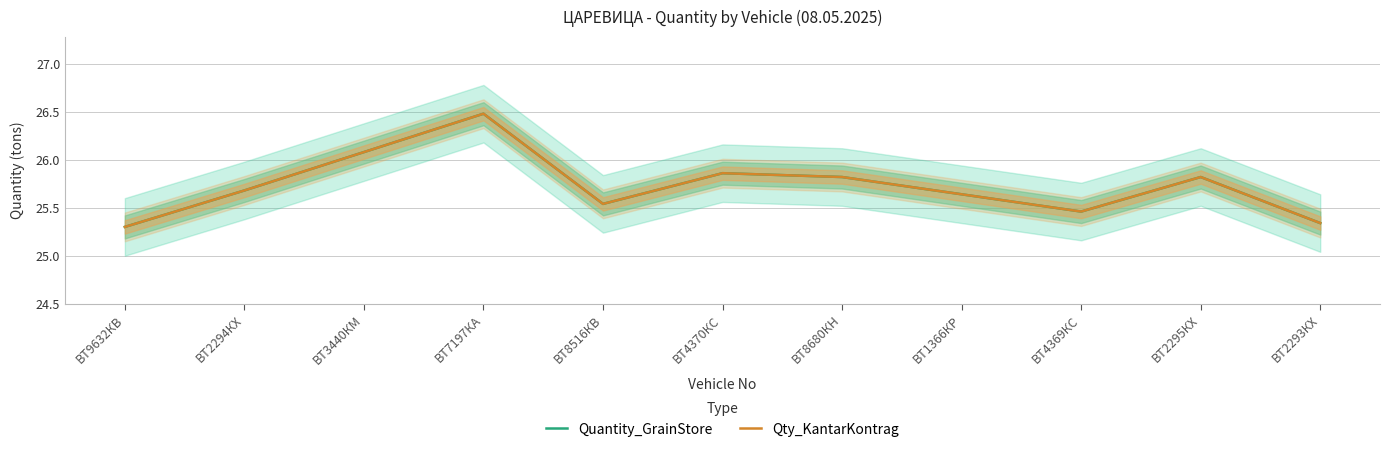

What is the difference between the maximum and minimum values in the Quantity_GrainStore series?

1.2